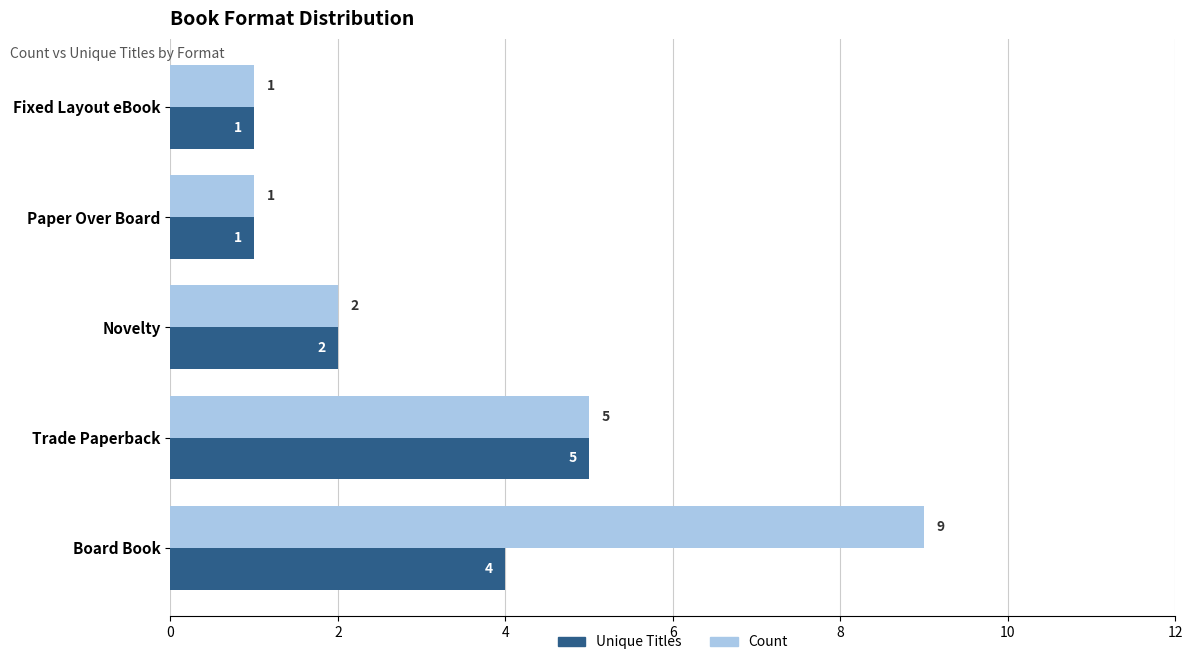

Which series has the widest spread of values?

Count